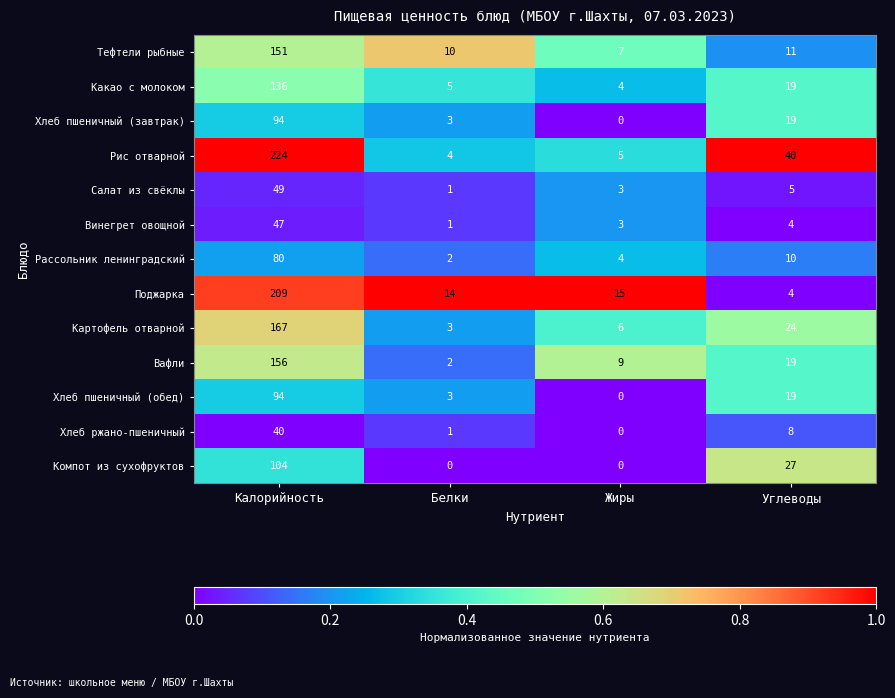

What is the maximum value for Какао с молоком?

136